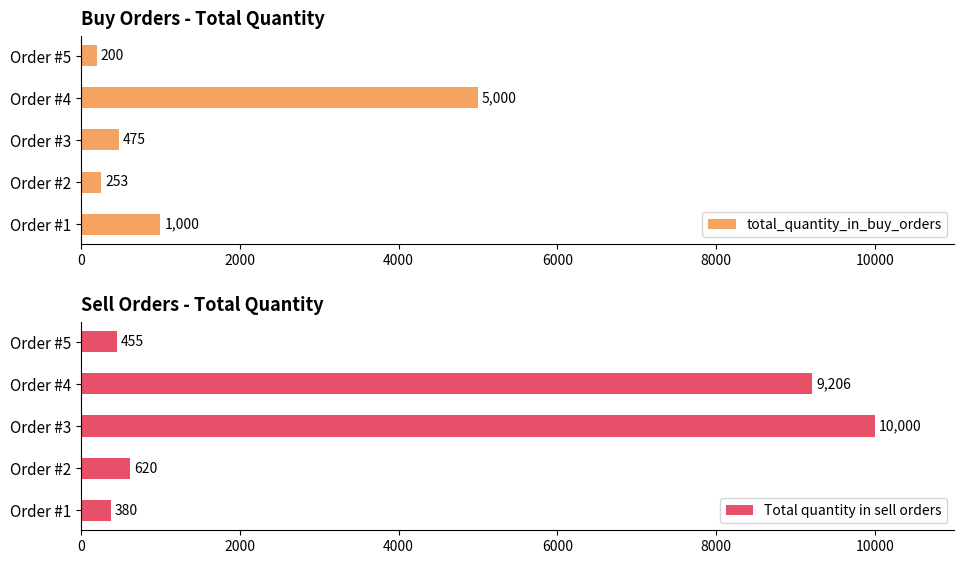

What are all the series names shown in the legend?

total_quantity_in_buy_orders, Total quantity in sell orders